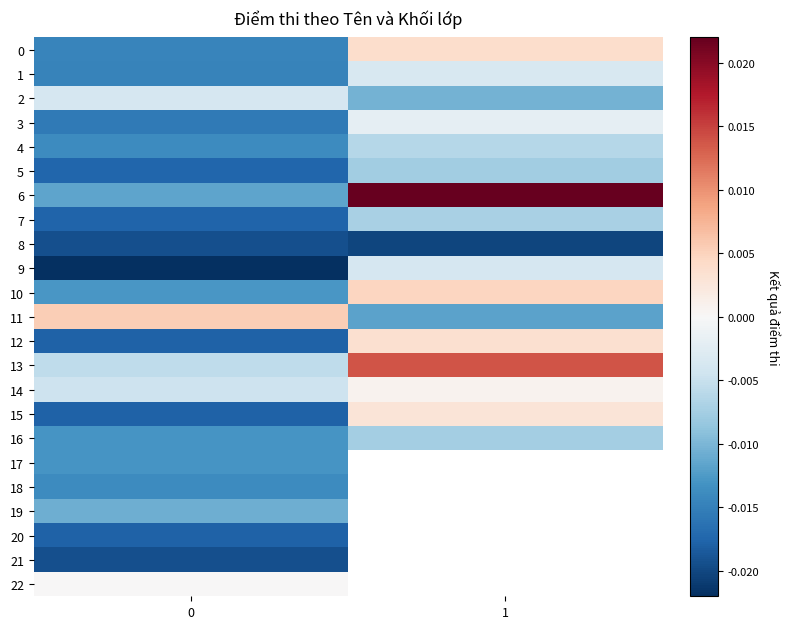

Count the number of categories in the chart.

2